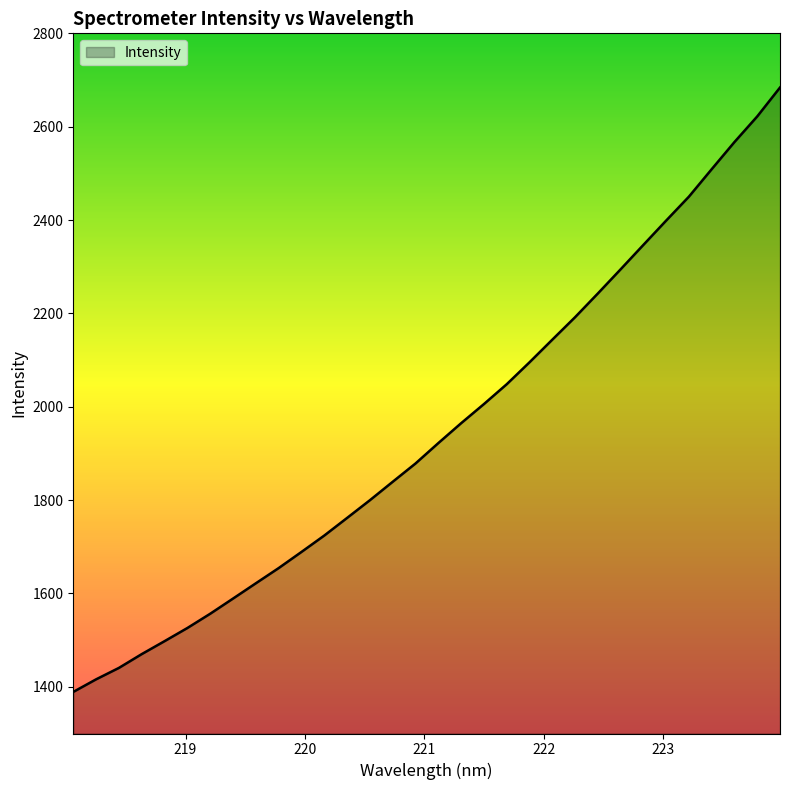

What is the difference between the maximum and minimum values?

1294.8